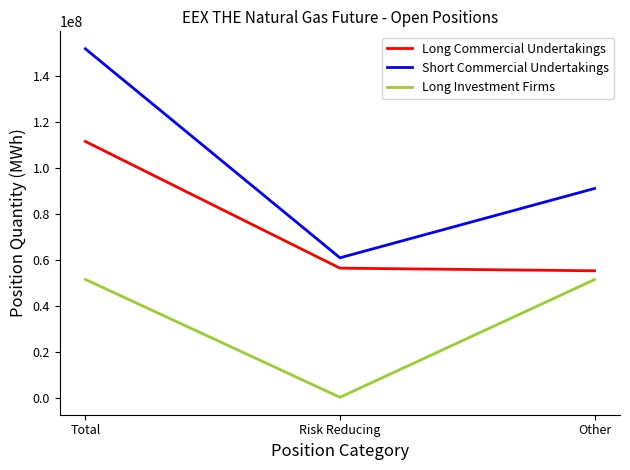

Which series changed the most between Total and Other?

Short Commercial Undertakings